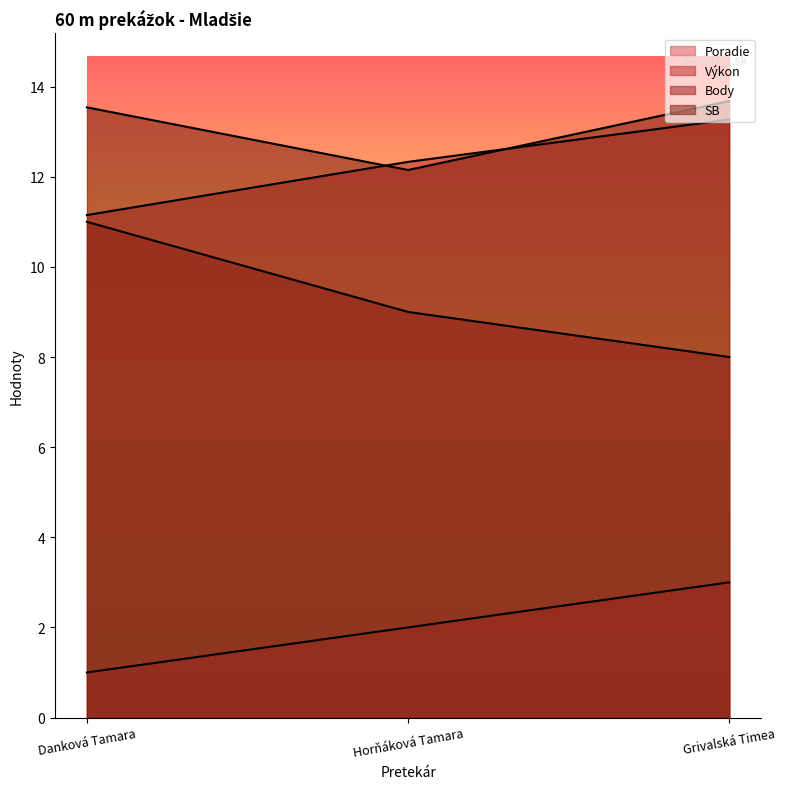

Which category has the lowest value across all series?

Danková Tamara